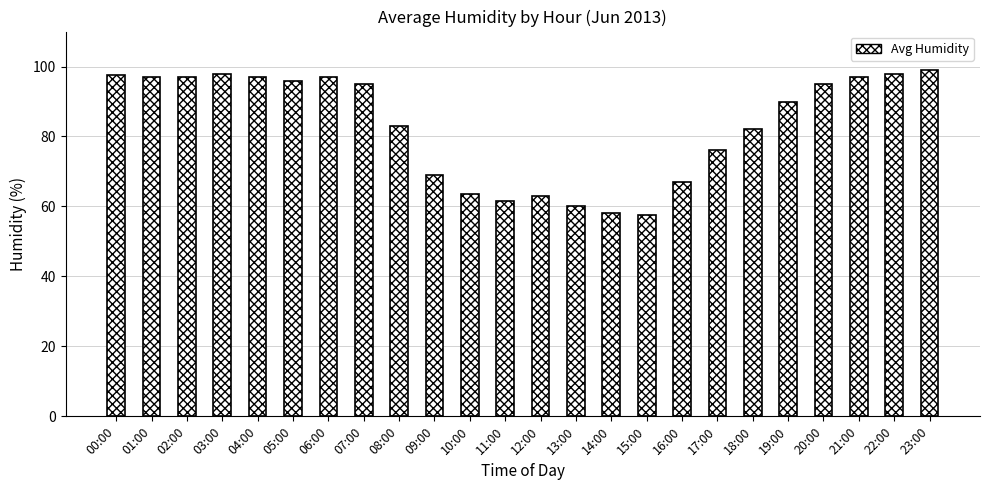

What is the minimum value shown in the chart?

57.5